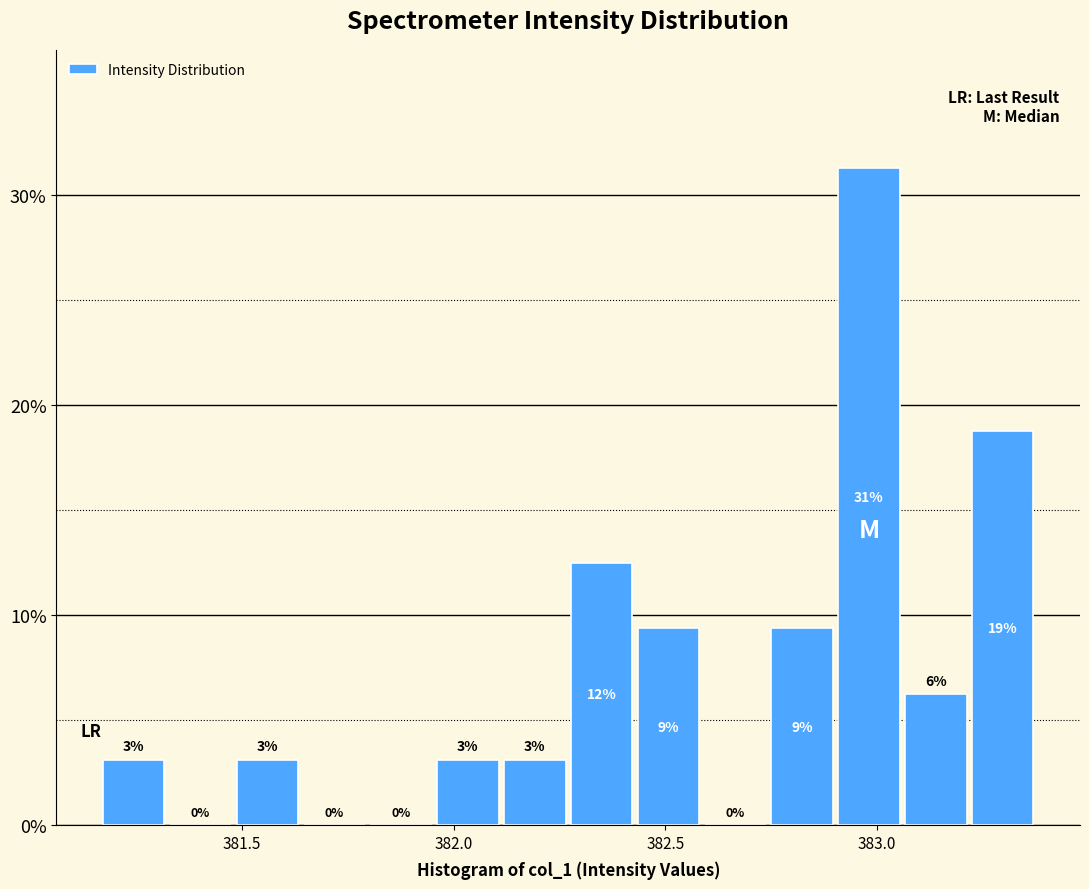

Around what value on the x-axis is the tallest bar? Give the approximate position of its centre, as read against the axis.

383.00